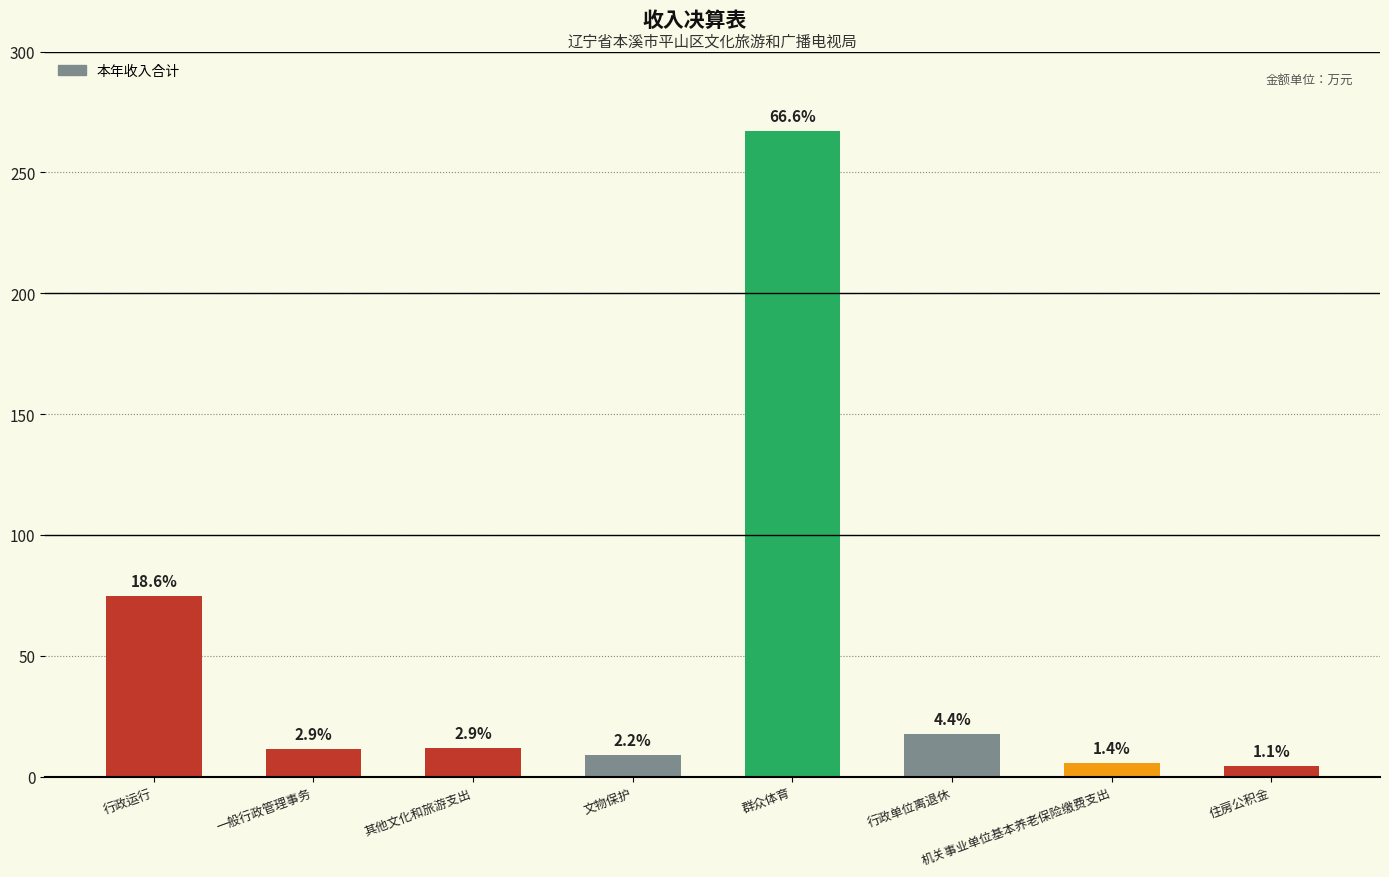

True or false: the data shows 27.8 at 行政单位离退休.

False